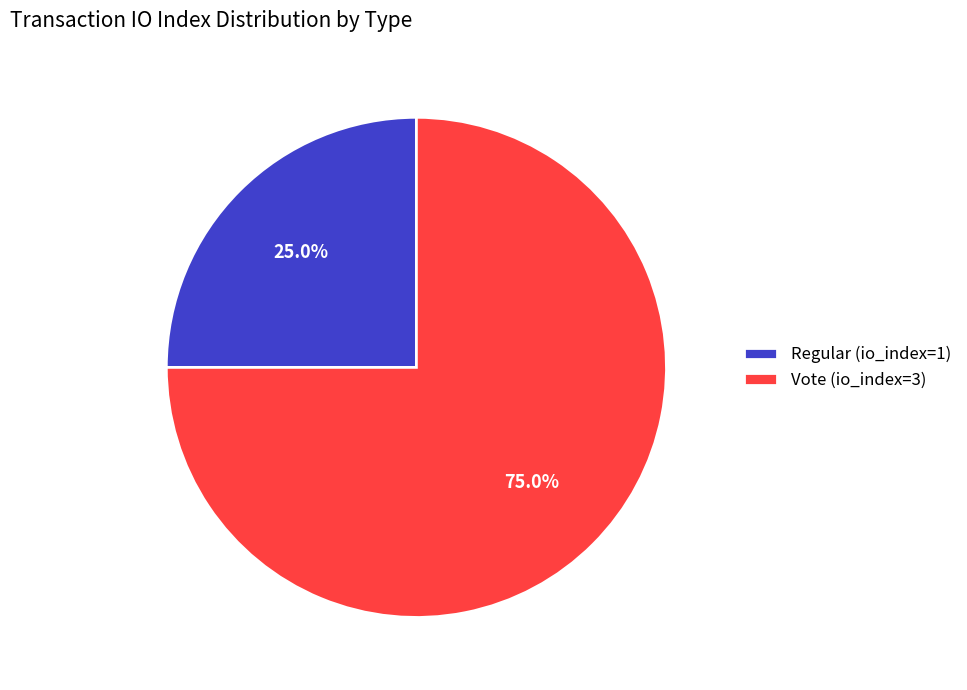

To the nearest percent, what is the difference between the Regular (io_index=1) and Vote (io_index=3) slice percentages?

50%